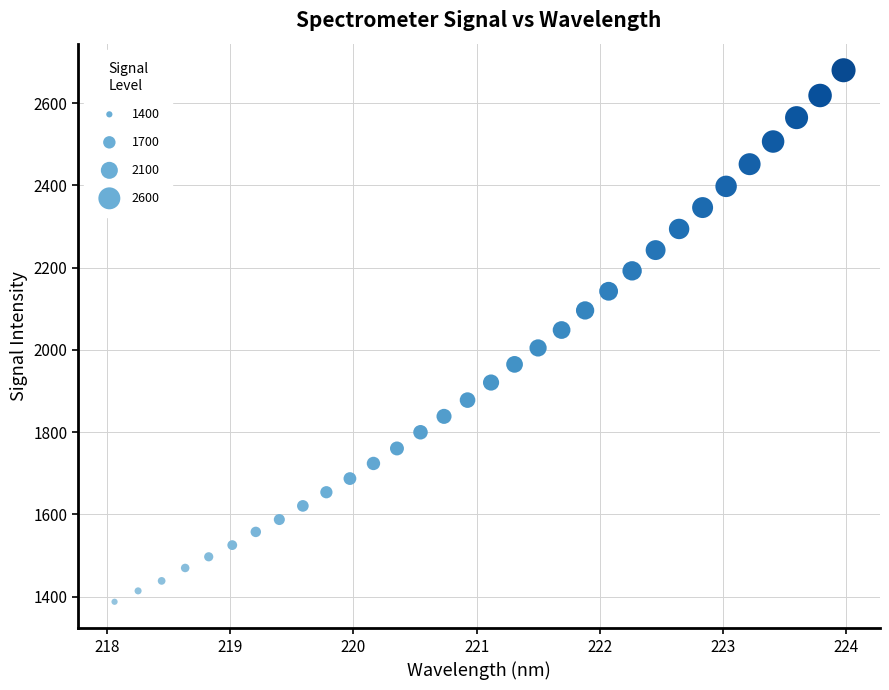

What is the range of X values (max minus min)?

5.9